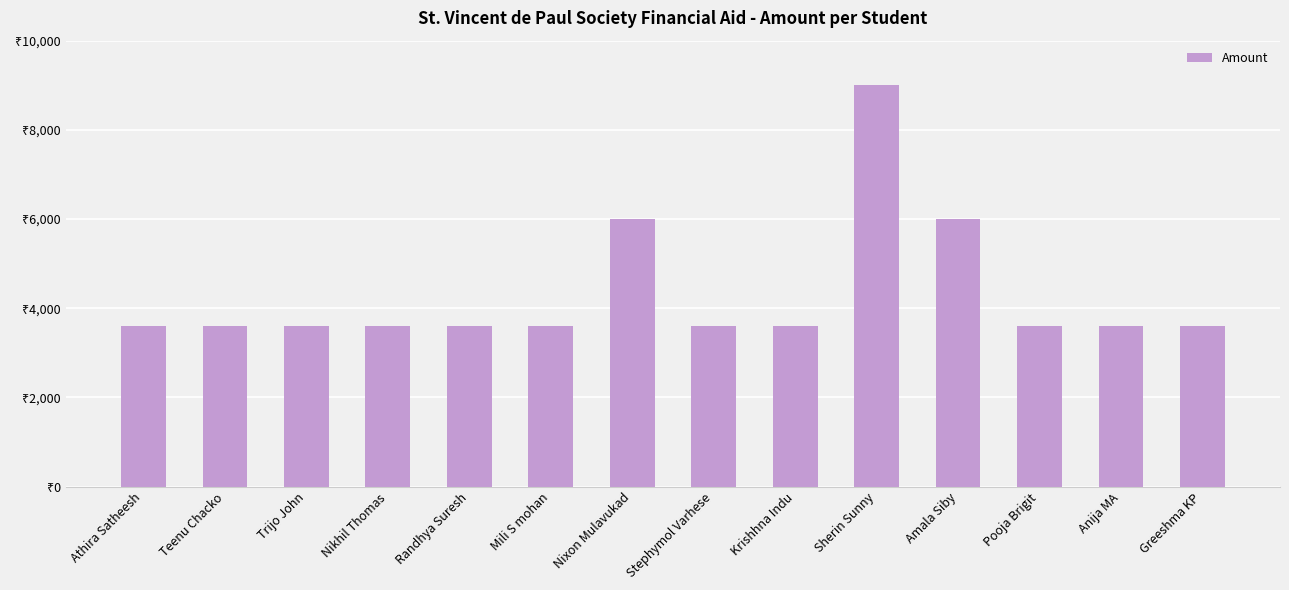

Reading left to right, list all the values displayed in this chart.

3600	3600	3600	3600	3600	3600	6000	3600	3600	9000	6000	3600	3600	3600